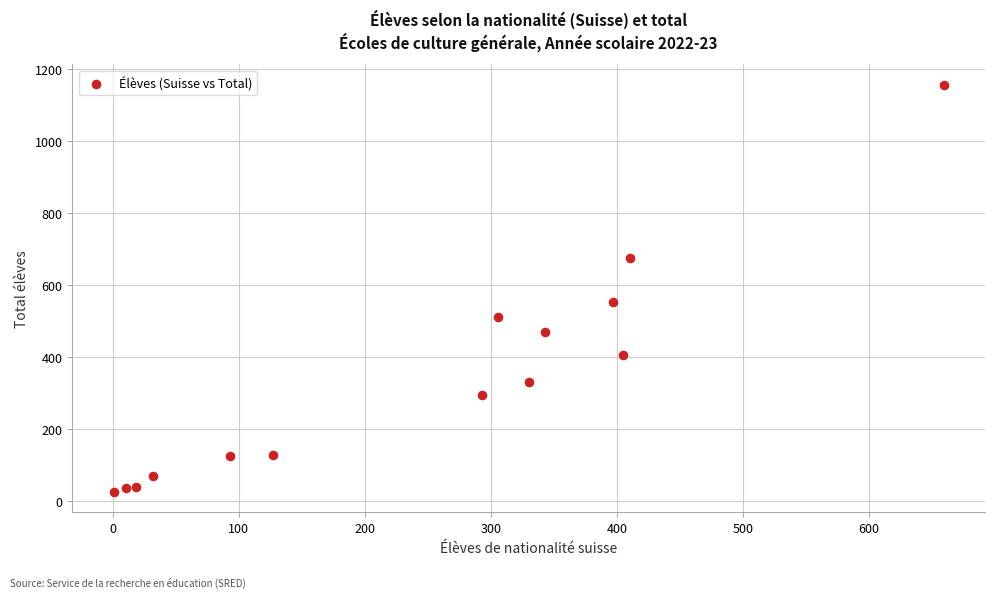

What is the range of Y values (max minus min)?

1131